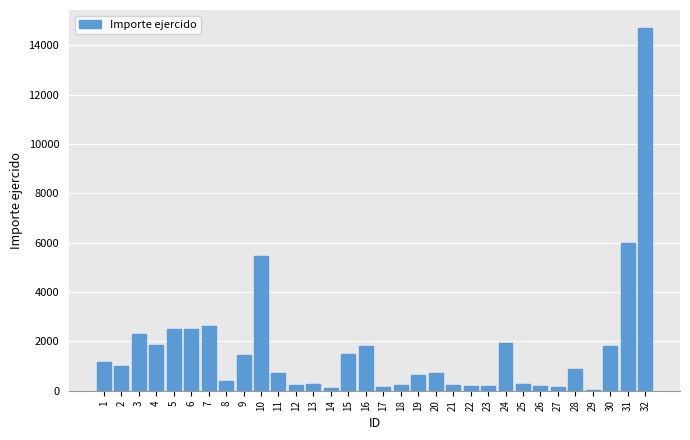

Does the chart contain stacked bars?

No